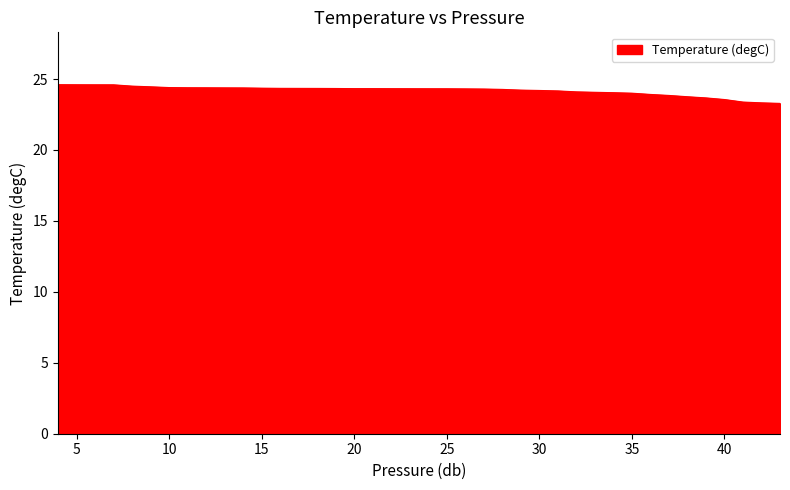

What is the smallest value displayed?

23.3